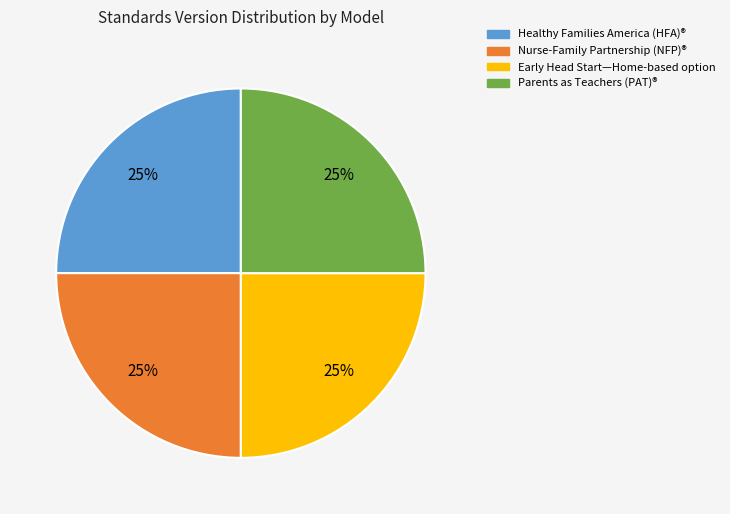

To the nearest percent, what is the average slice percentage?

25%